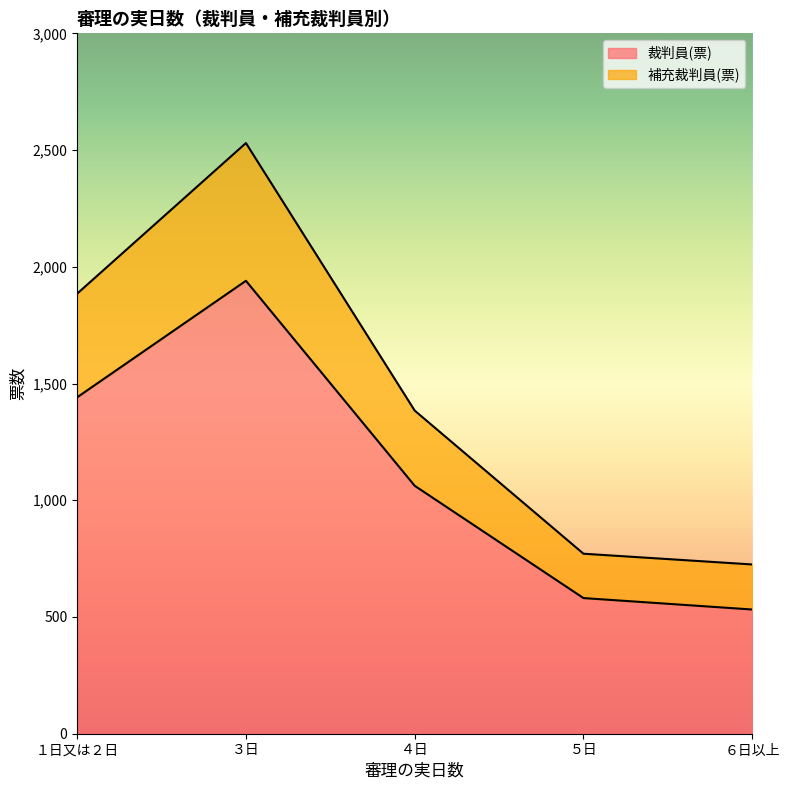

The value of 裁判員(票) at ３日 is 2791. True or false?

False